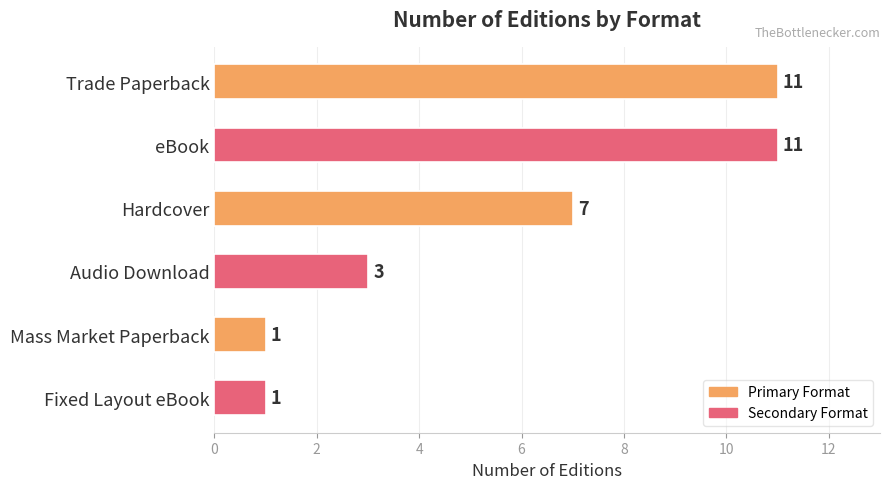

Which has a higher value, Audio Download or Fixed Layout eBook?

Audio Download